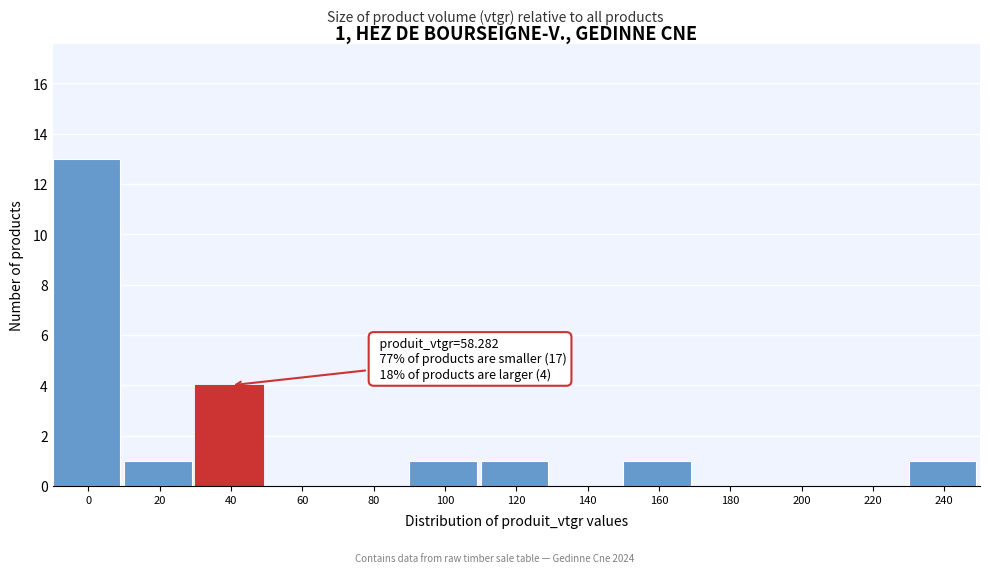

Reading left to right, transcribe all the data shown in this chart.

0=13	20=1	40=4	60=0	80=0	100=1	120=1	140=0	160=1	180=0	200=0	220=0	240=1